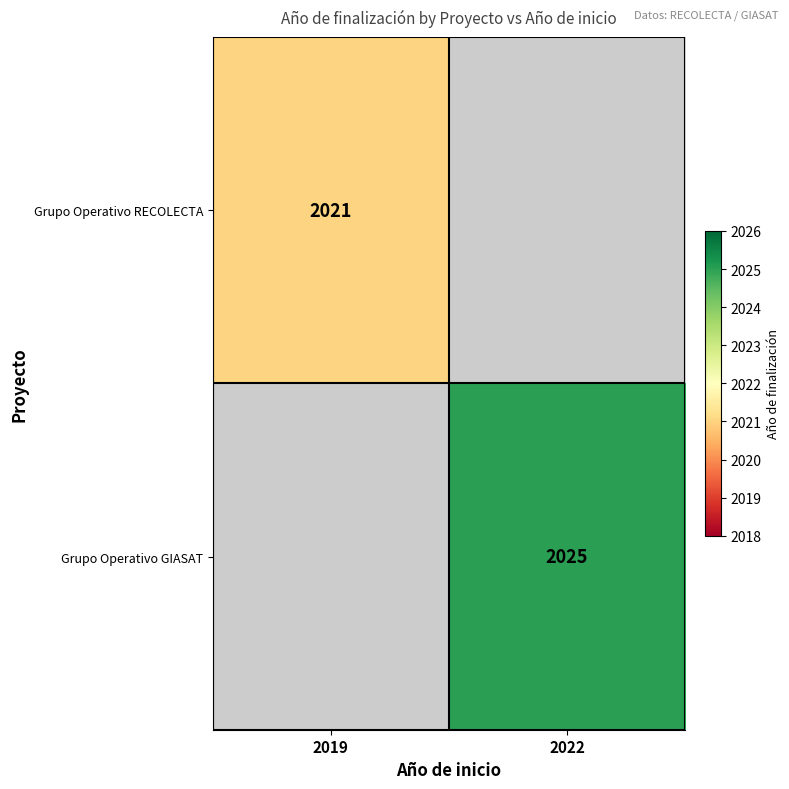

What is the total value across all series at 2019?

2021